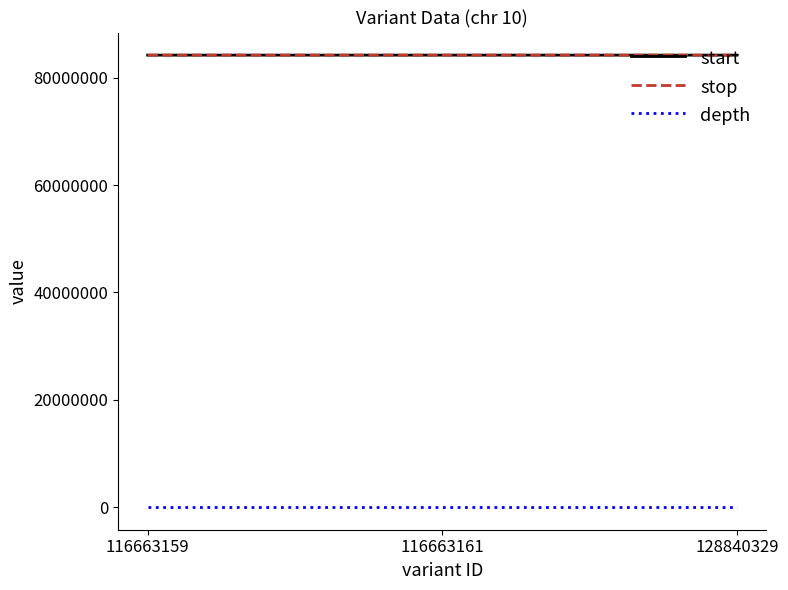

Is the value of start at 116663159 greater than the value of depth at 128840329?

Yes